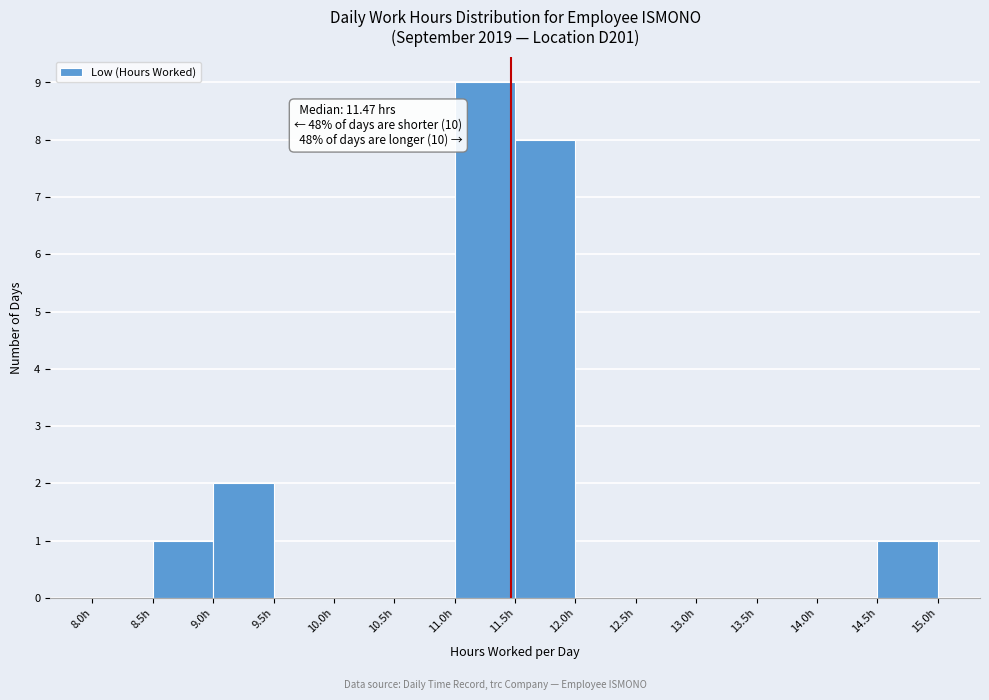

Over which range of the x-axis is the bar tallest?

11.0 to 11.5